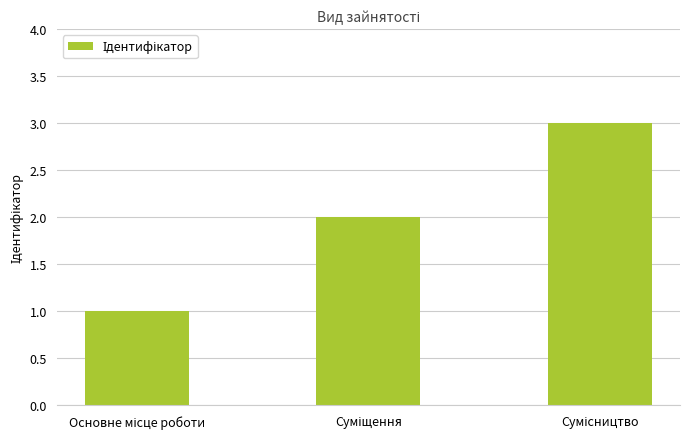

What is the maximum value shown in the chart?

3